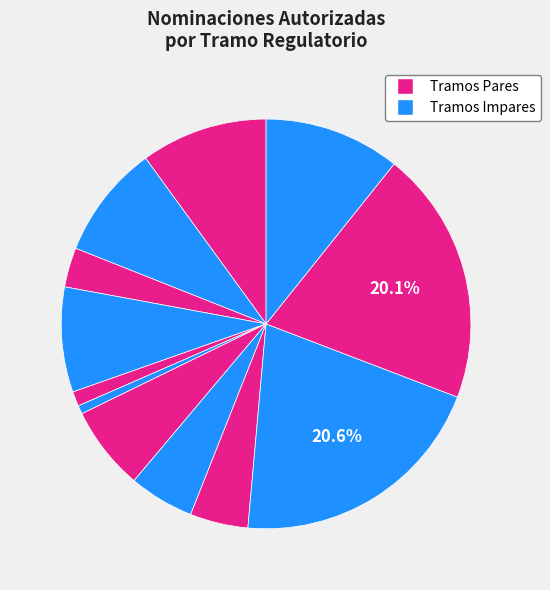

How many segments does this pie chart have?

12